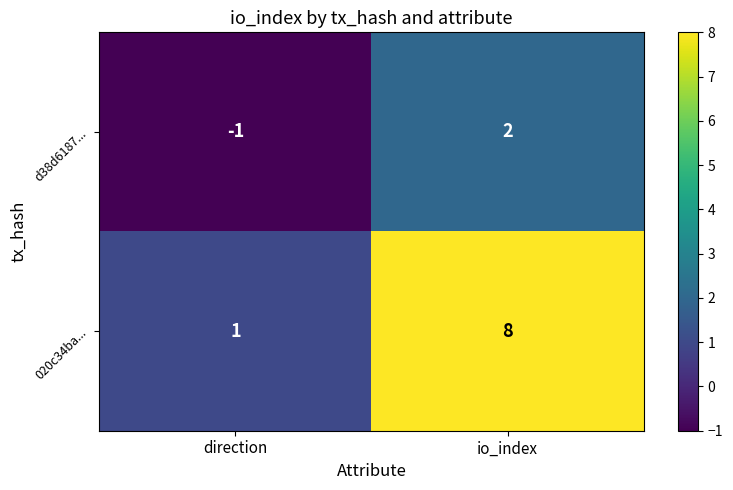

Which series changed the most between direction and io_index?

020c34ba...